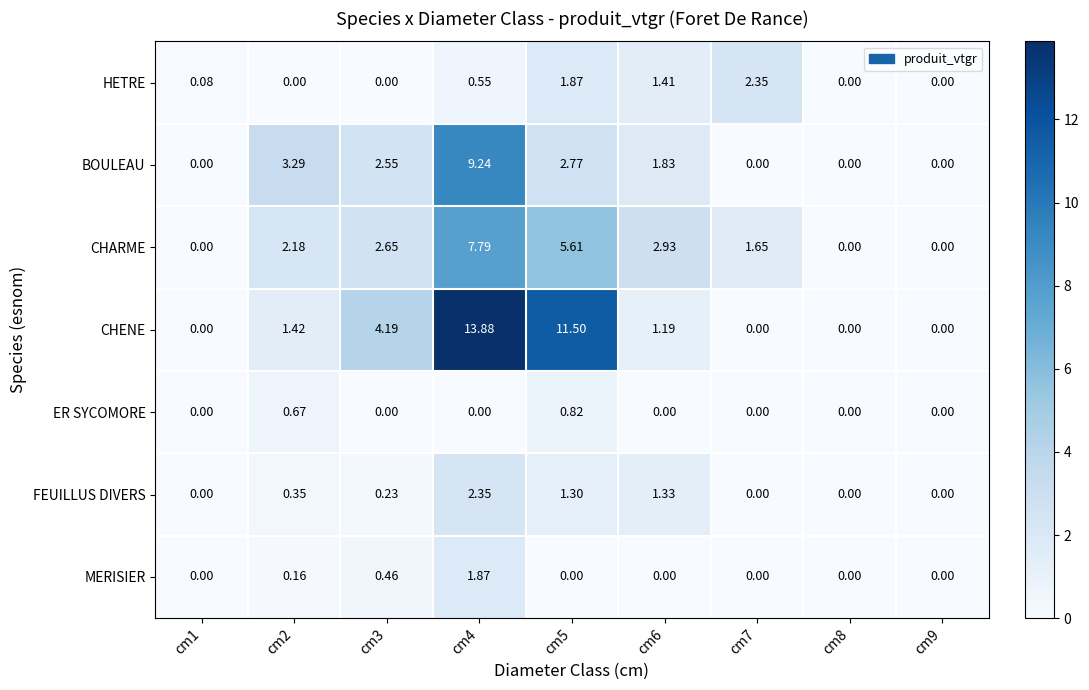

Which series has the largest range (max minus min)?

CHENE